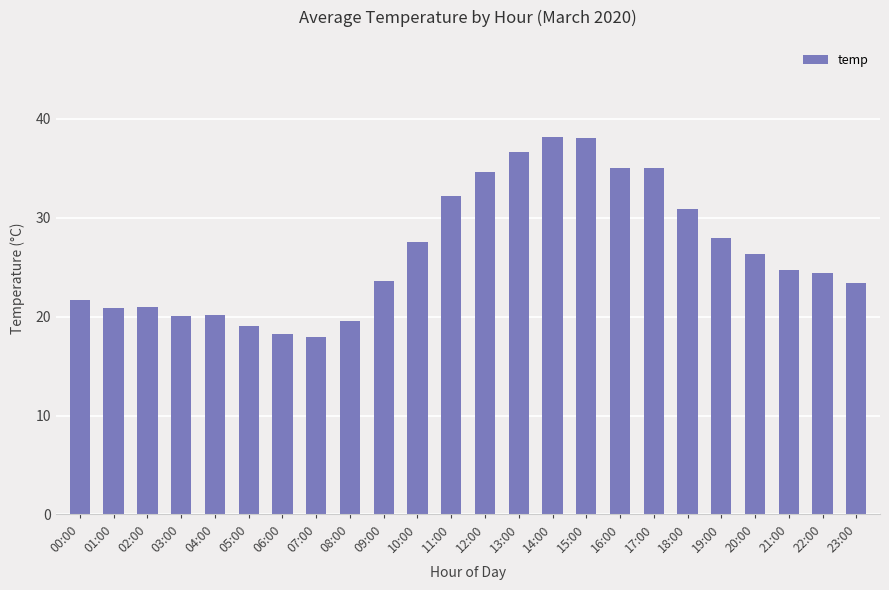

What is the sum of all values?

636.8